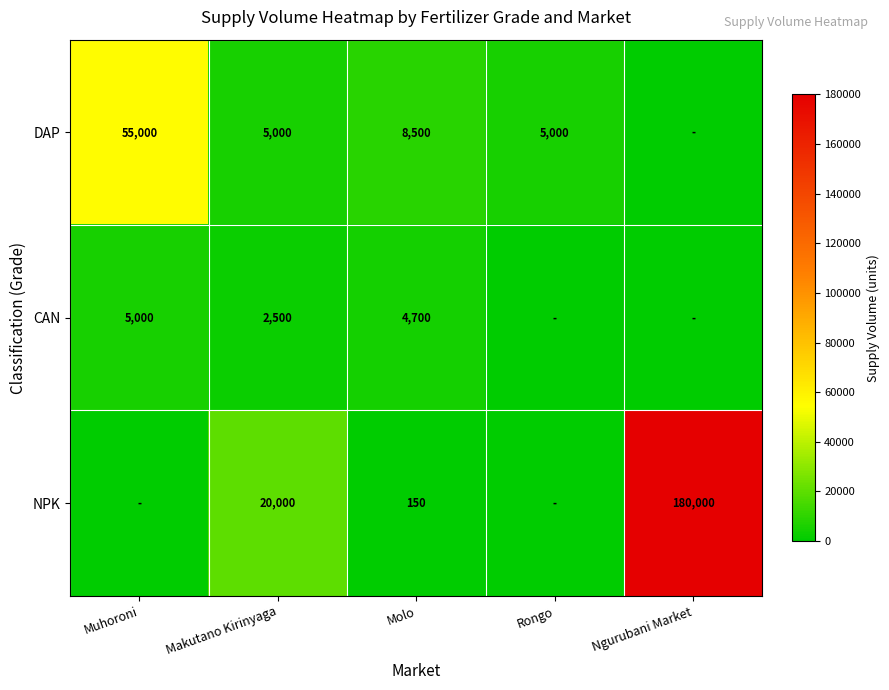

What is the difference between the DAP values at Molo and Makutano Kirinyaga?

3500